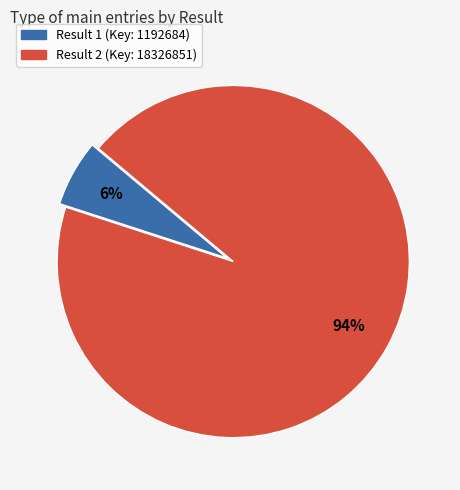

Is there a majority slice in this chart?

Yes